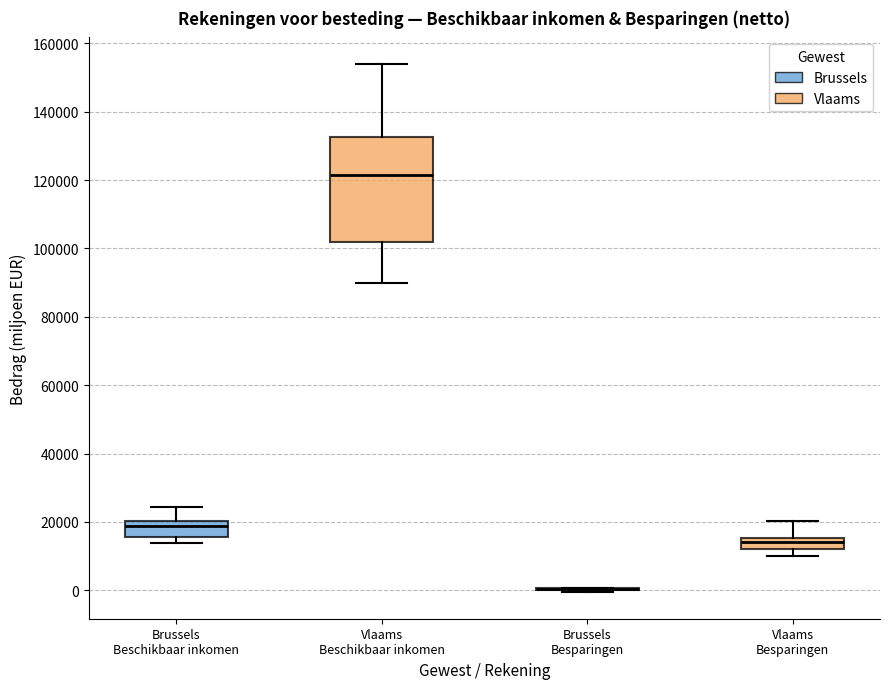

Where does the upper whisker of the box for Brussels Beschikbaar inkomen end on the y-axis? The values are not printed on the chart, so give them approximately, as read against the axis.

24000